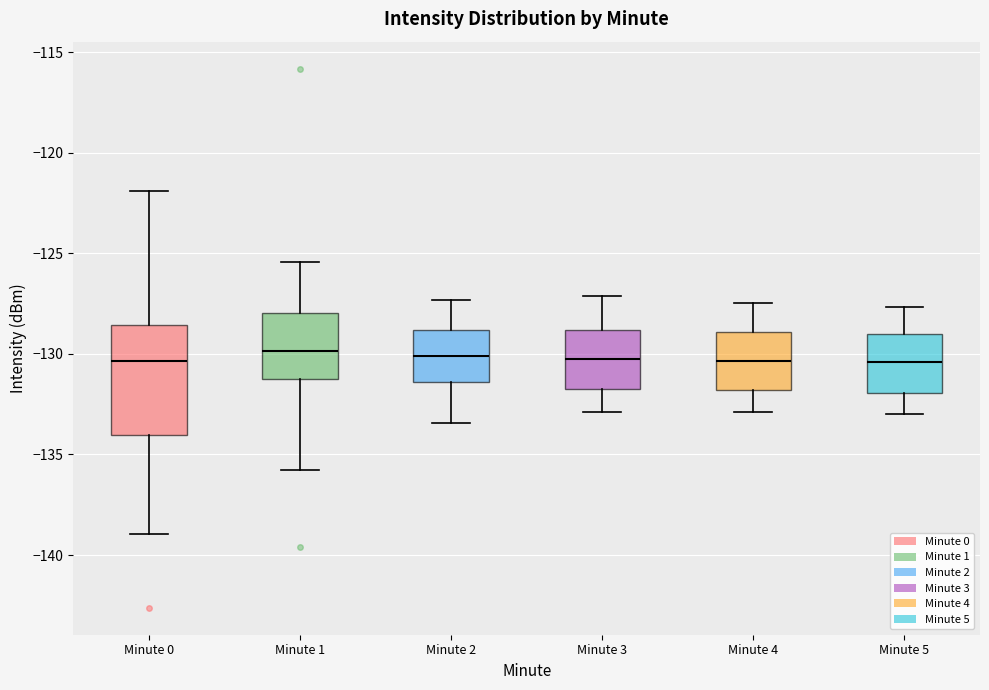

Which box is the tallest, from its lower edge to its upper edge?

Minute 0